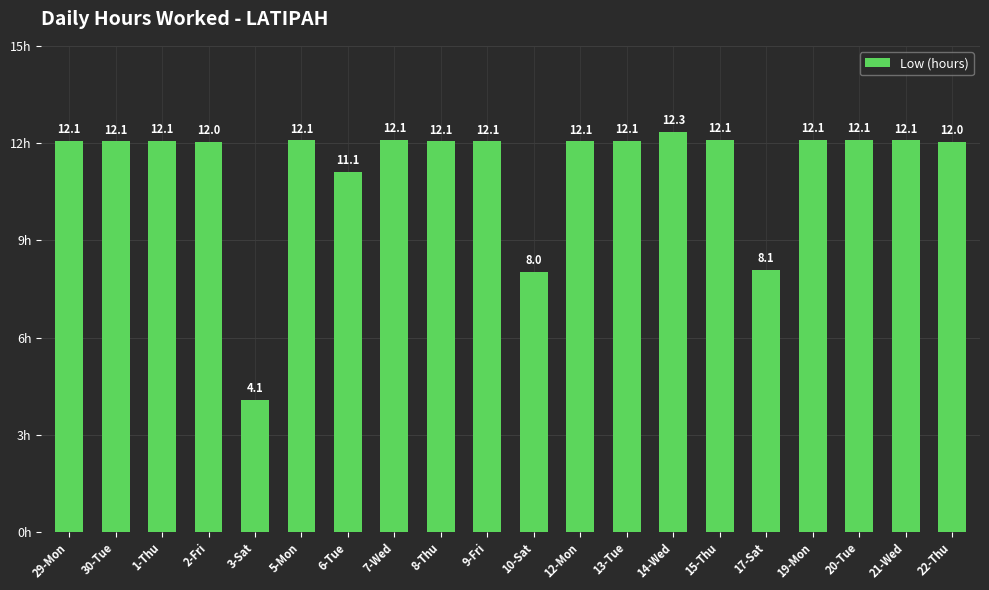

Count the number of categories in the chart.

20